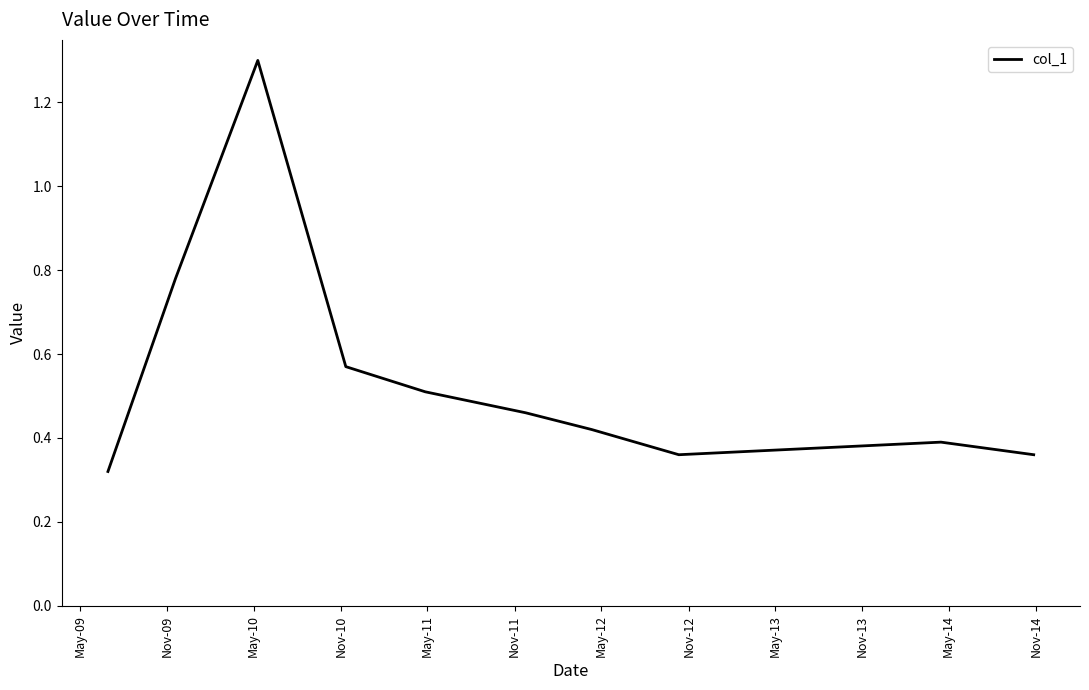

What is the greatest value displayed?

1.3